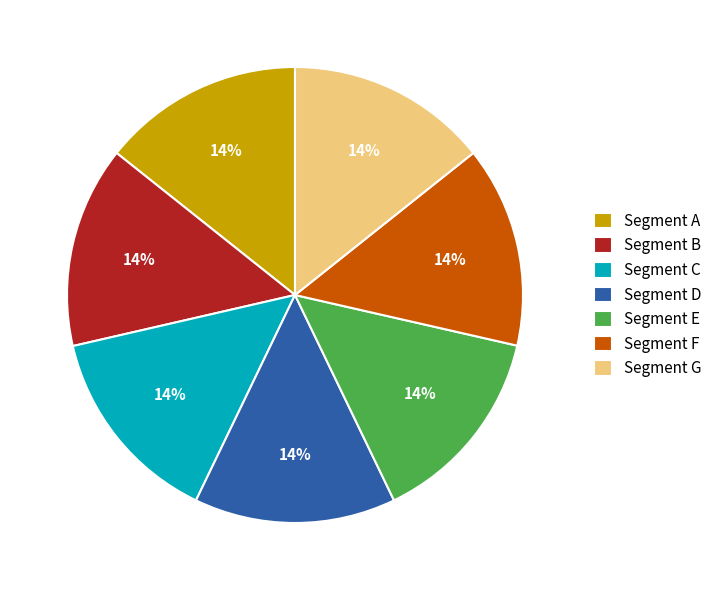

Does Segment E represent more than half of the total?

No